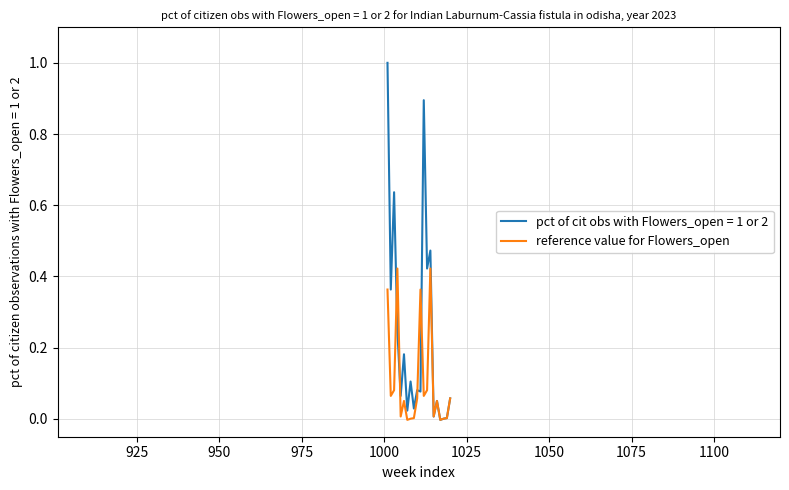

Does the chart display data point markers on the line(s)?

No